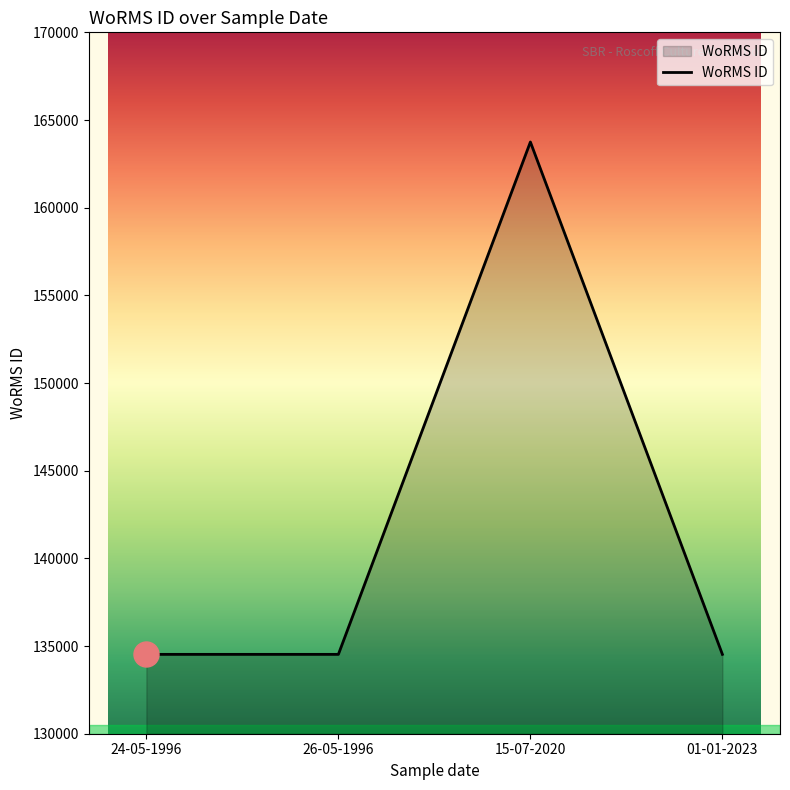

Which has a higher value, 01-01-2023 or 15-07-2020?

15-07-2020